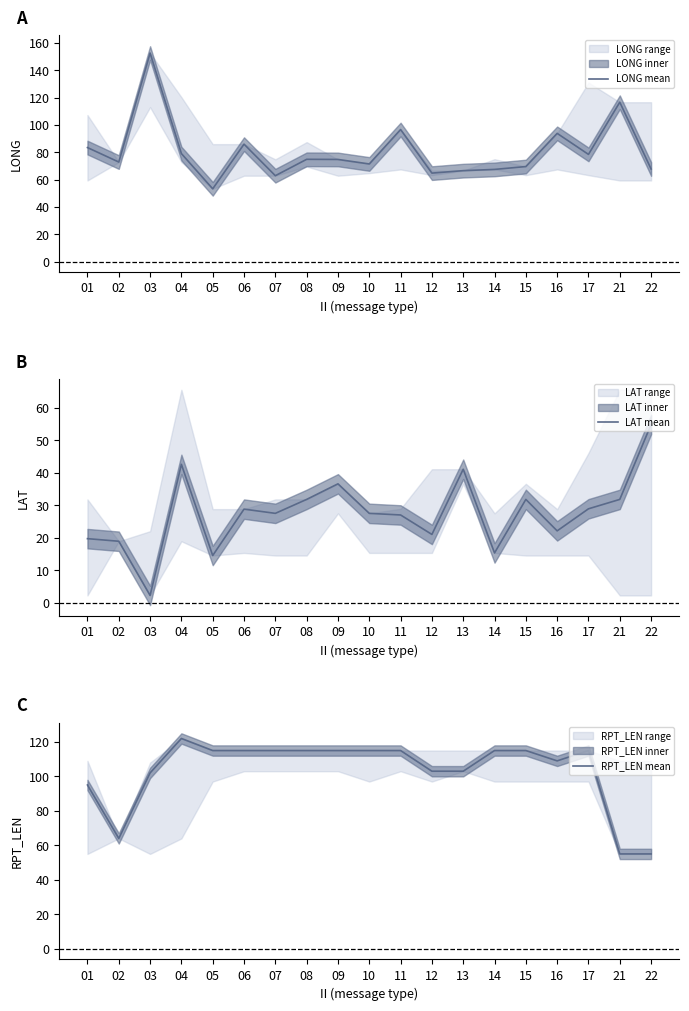

What is the lowest value of the LONG mean series?

53.3